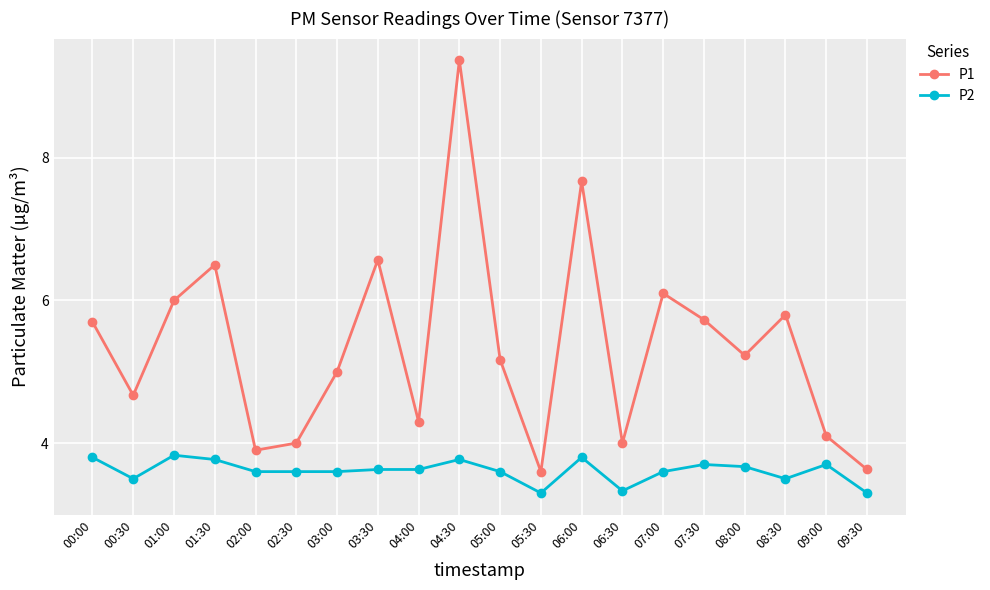

Is this an area chart (filled region under the line)?

No